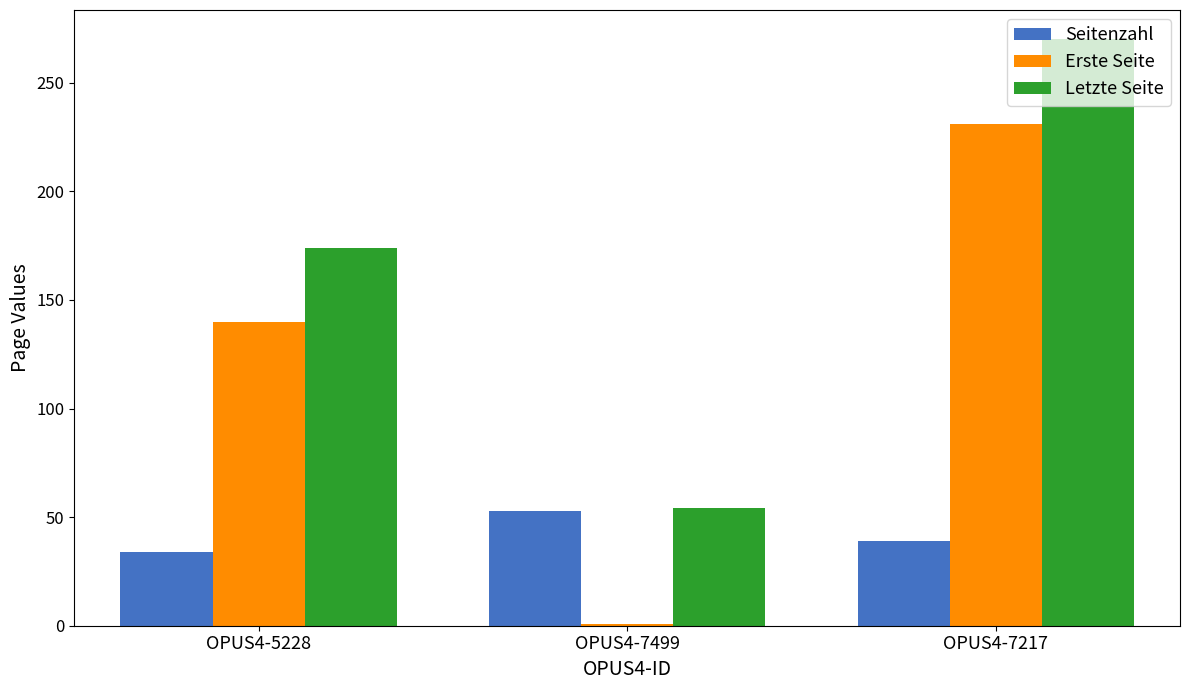

Which series changed the most between OPUS4-5228 and OPUS4-7499?

Erste Seite